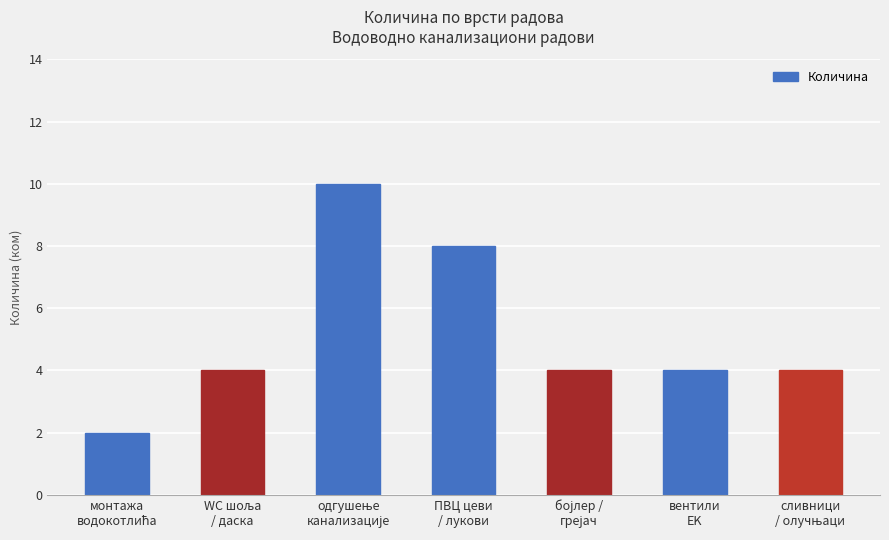

What is the difference between the maximum and minimum values?

8